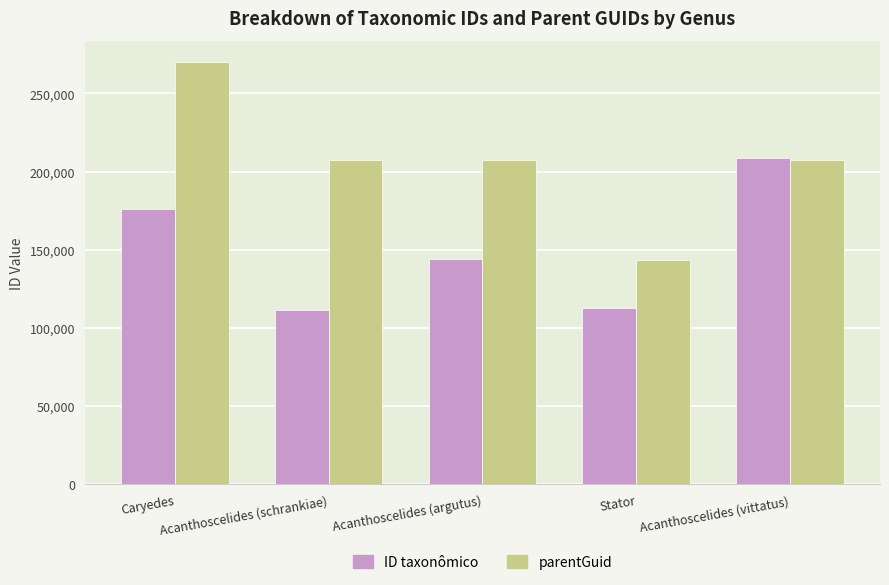

What position from the left is Caryedes?

1